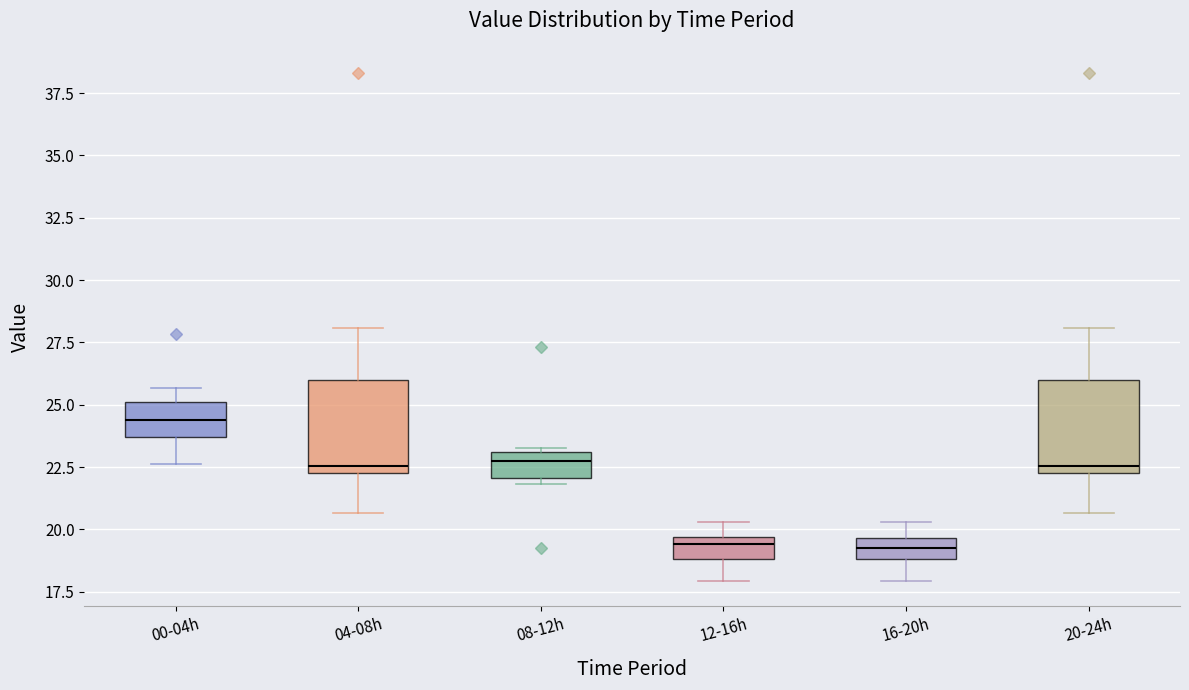

Where is the upper edge of the box for 08-12h on the y-axis? The values are not printed on the chart, so give them approximately, as read against the axis.

23.0